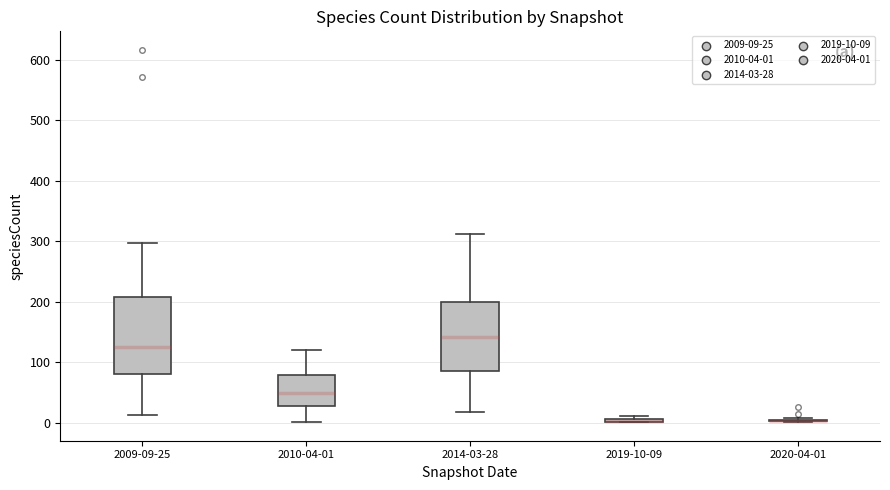

Where does the lower whisker of the box for 2009-09-25 end on the y-axis? The values are not printed on the chart, so give them approximately, as read against the axis.

10